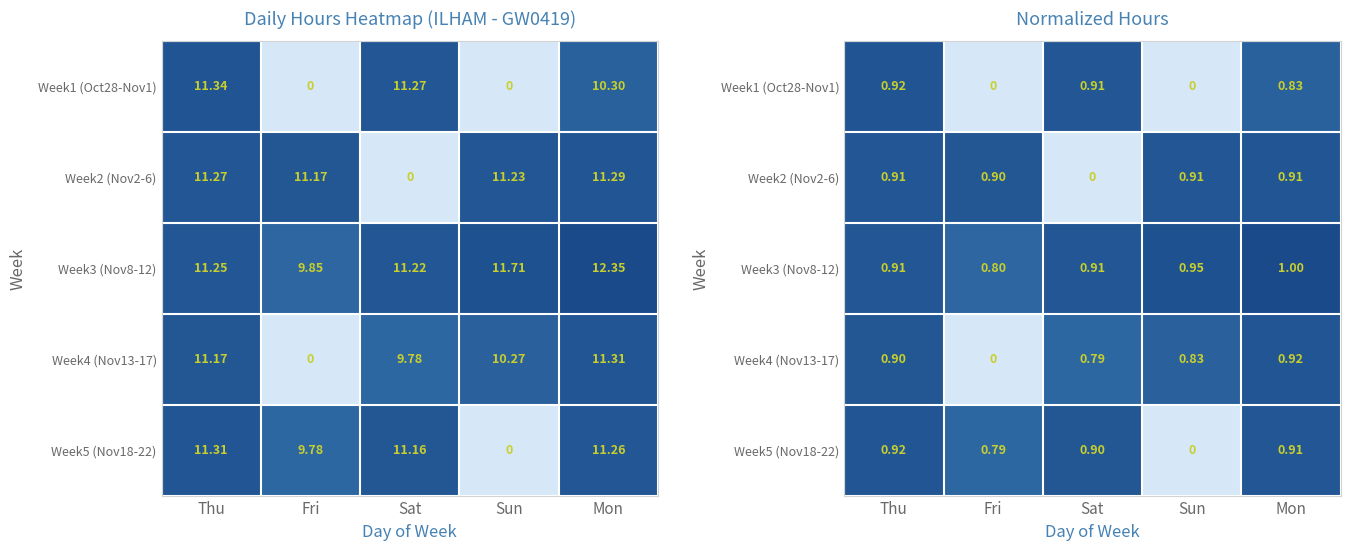

Which series has the widest spread of values?

Week1 (Oct28-Nov1)